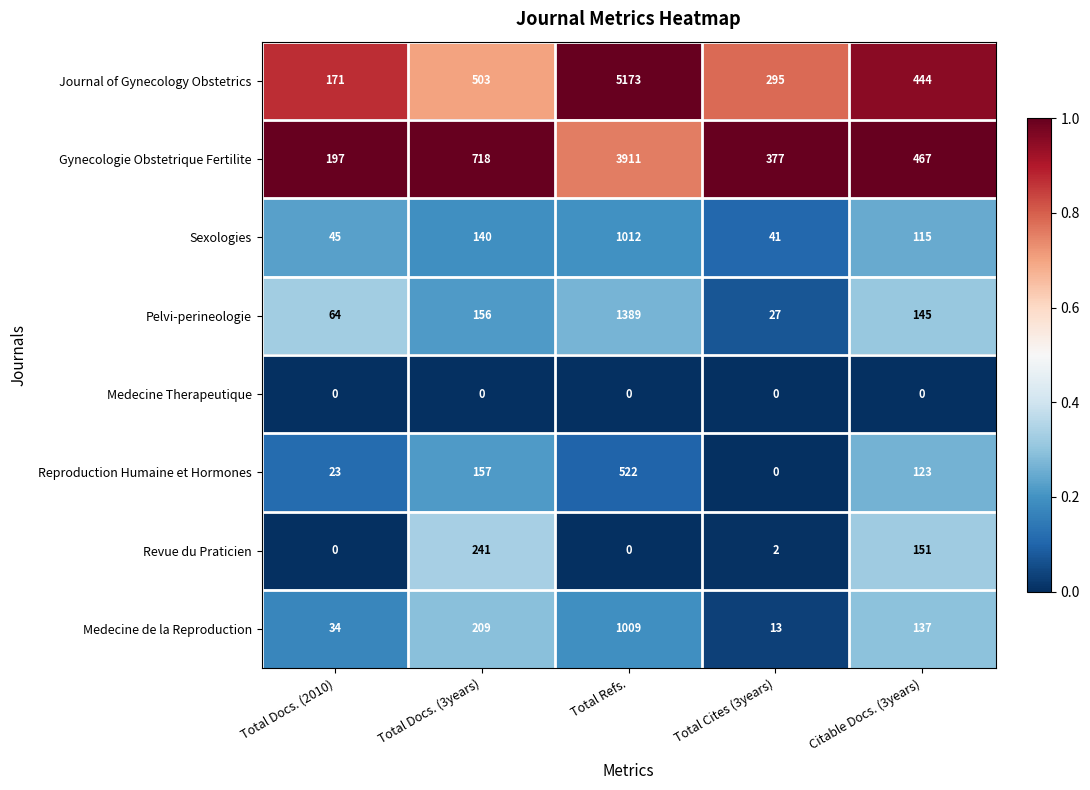

True or false: Revue du Praticien has a value of 151 at Citable Docs. (3years).

True